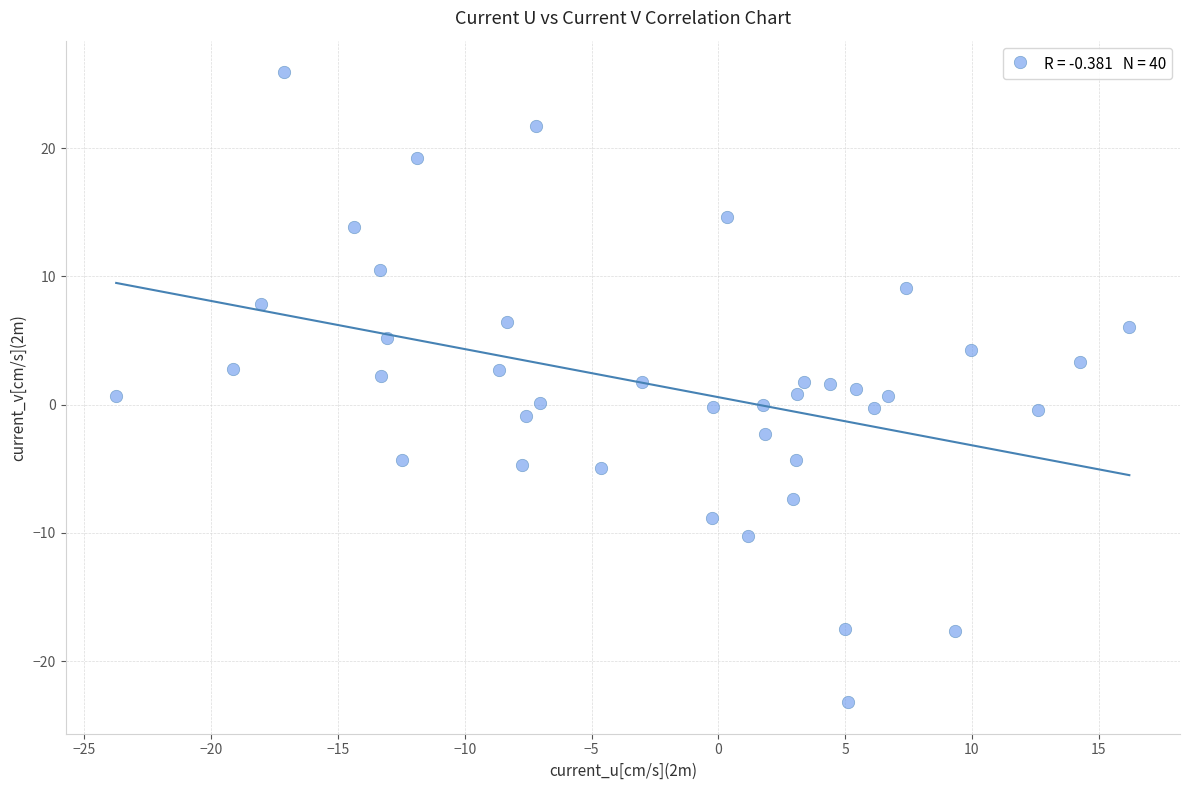

What is the range of Y values (max minus min)?

49.1